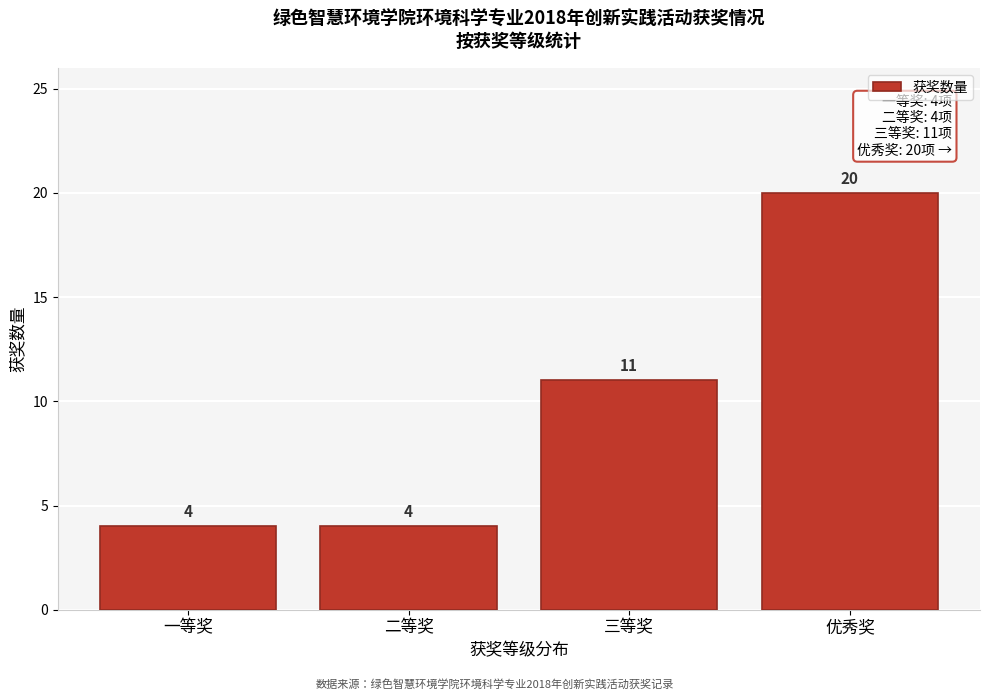

Reading left to right, transcribe all the data shown in this chart.

一等奖=4	二等奖=4	三等奖=11	优秀奖=20